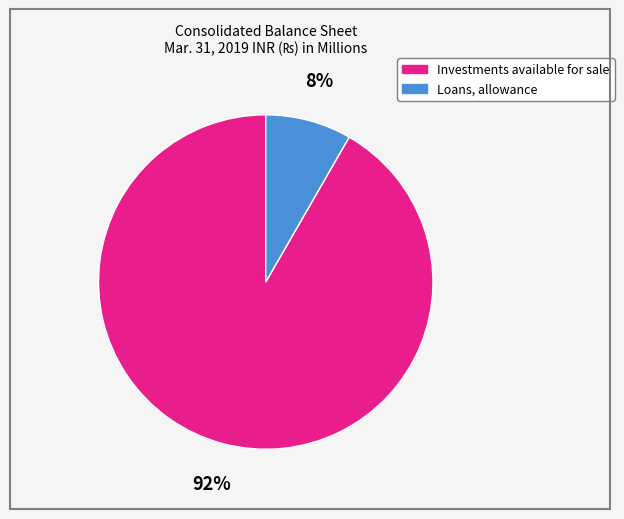

Rank the categories by value from highest to lowest.

Investments available for sale, Loans, allowance